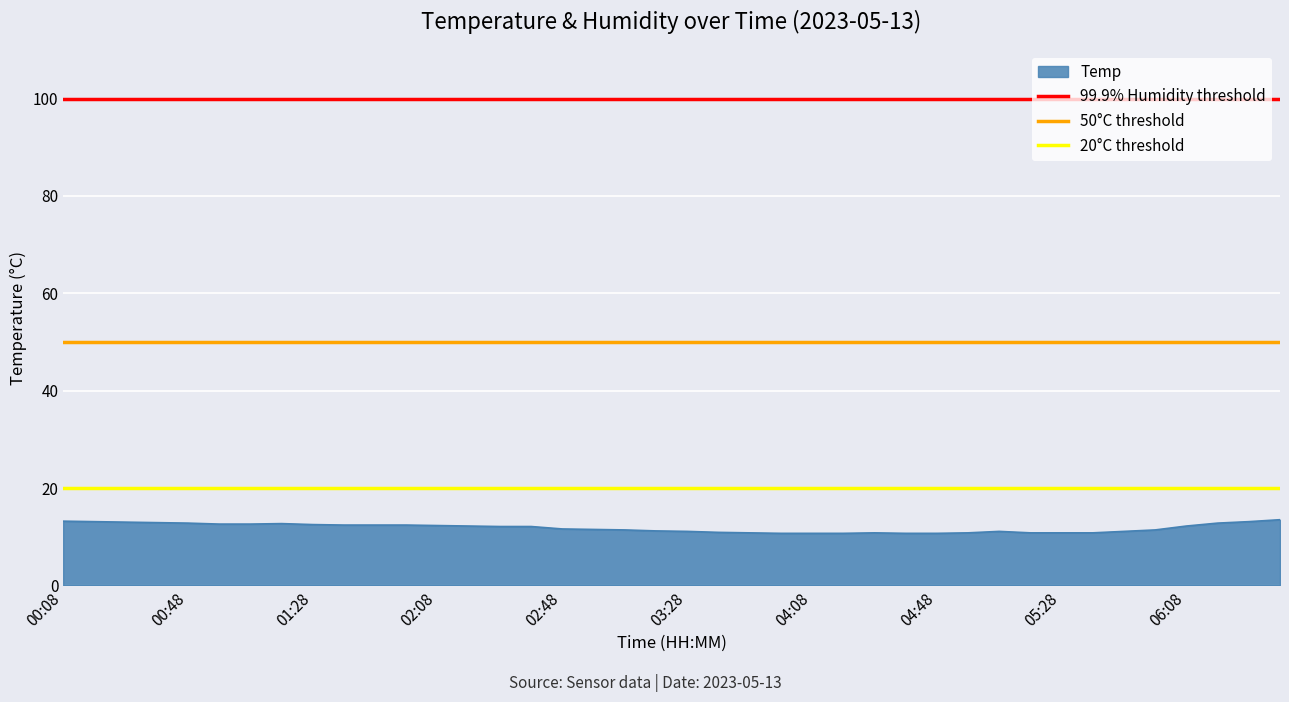

At which category does the chart reach its peak across all series?

00:08